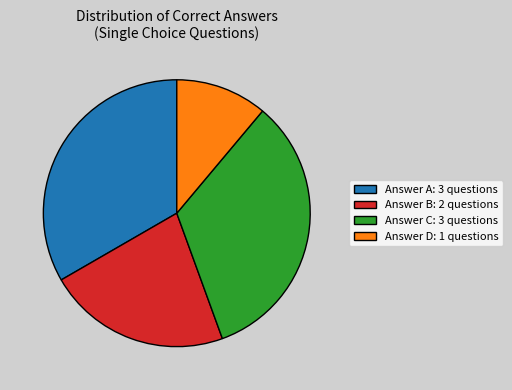

Is Answer C: 3 questions the majority of the pie?

No